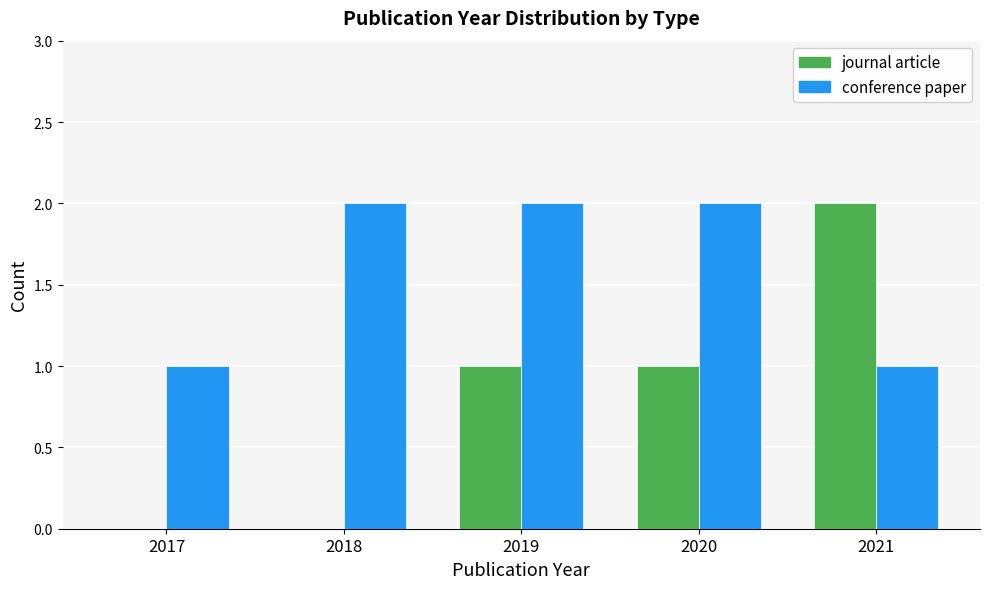

What is the average value of the journal article series?

1